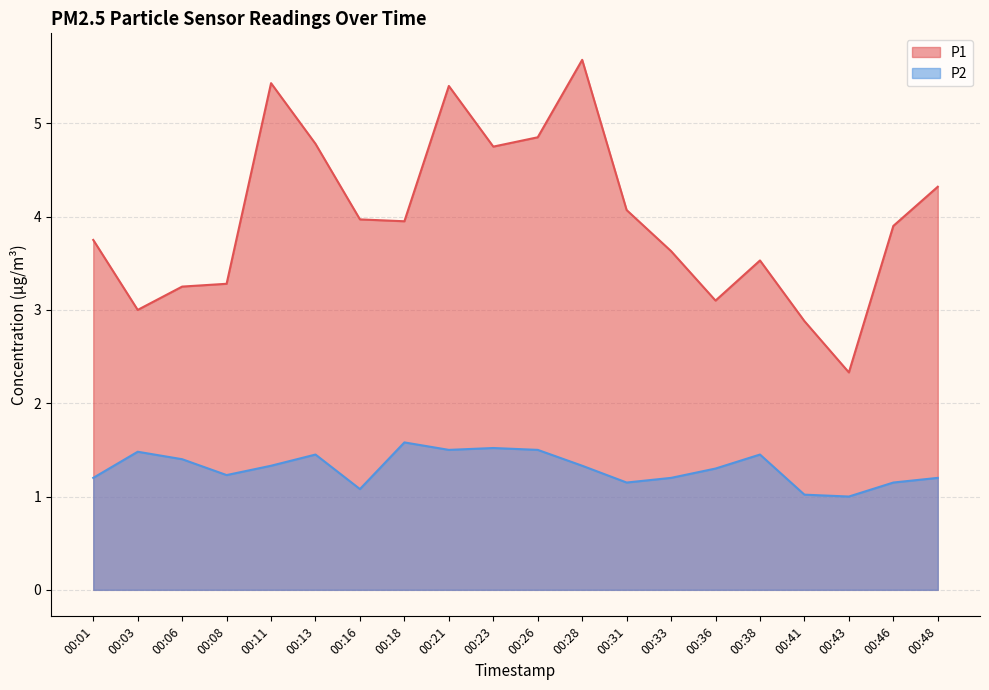

What is the difference between the maximum and second lowest values in the P1 series?

2.8